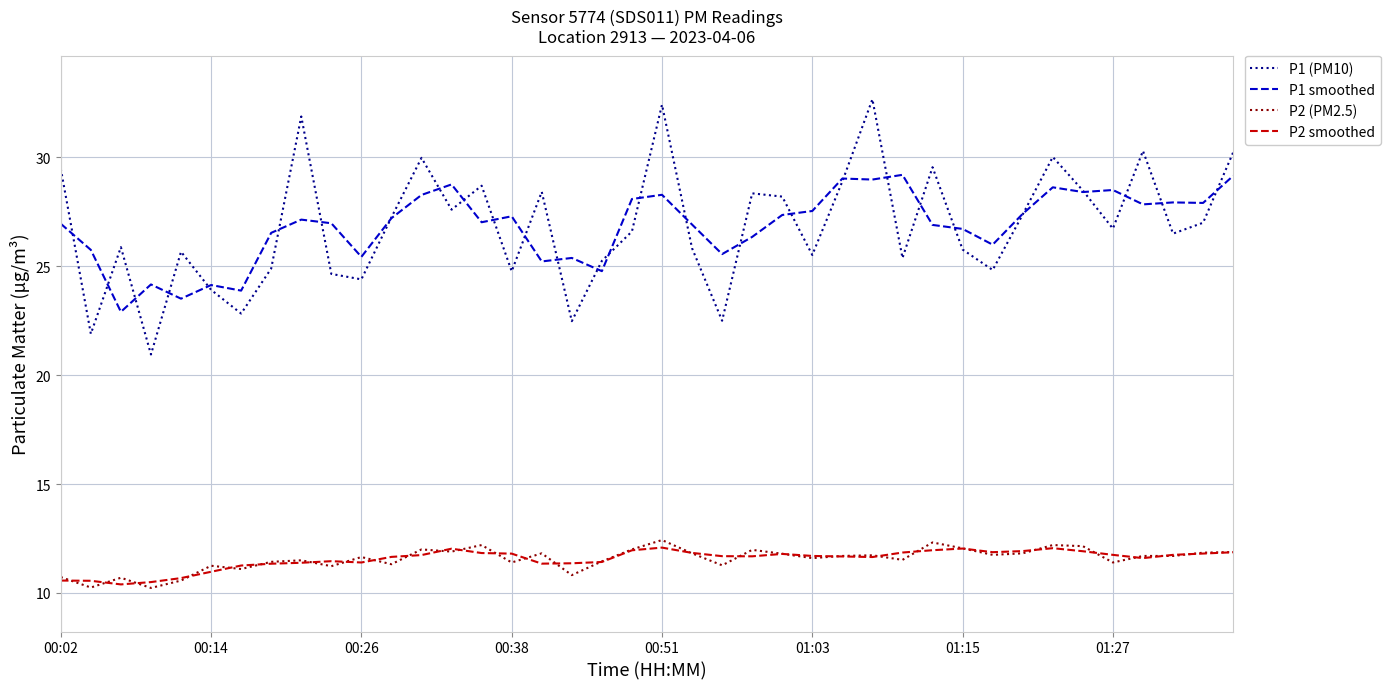

True or false: P1 (PM10) and P2 (PM2.5) intersect in this chart.

False